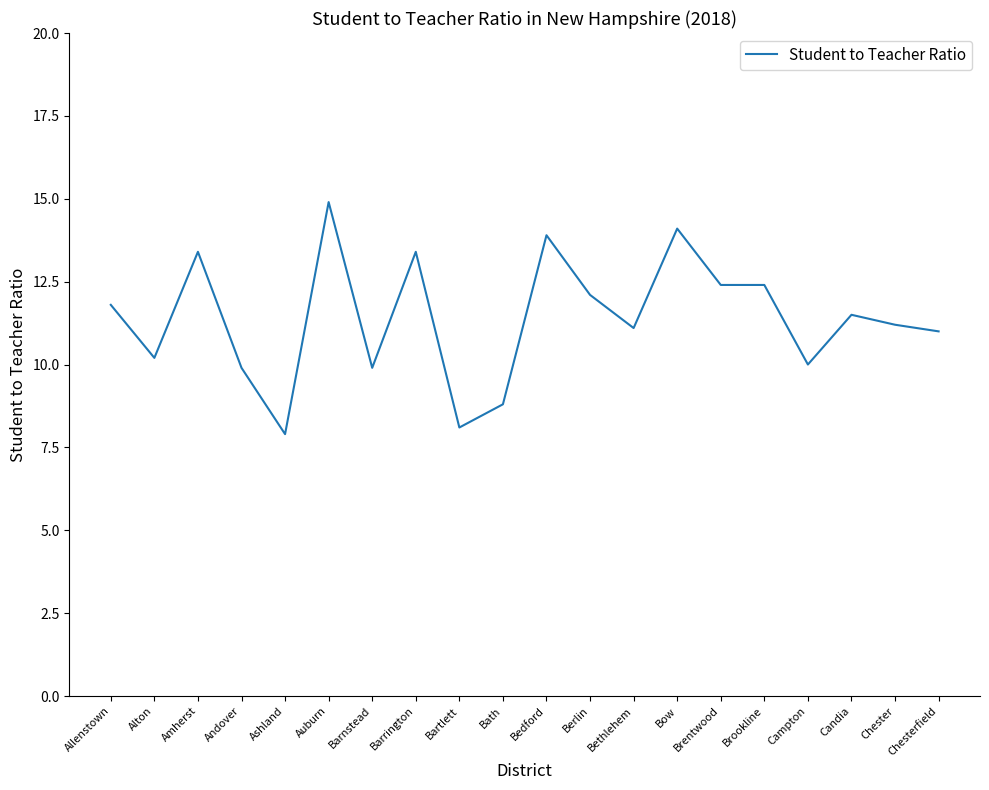

What is the maximum value shown in the chart?

14.9